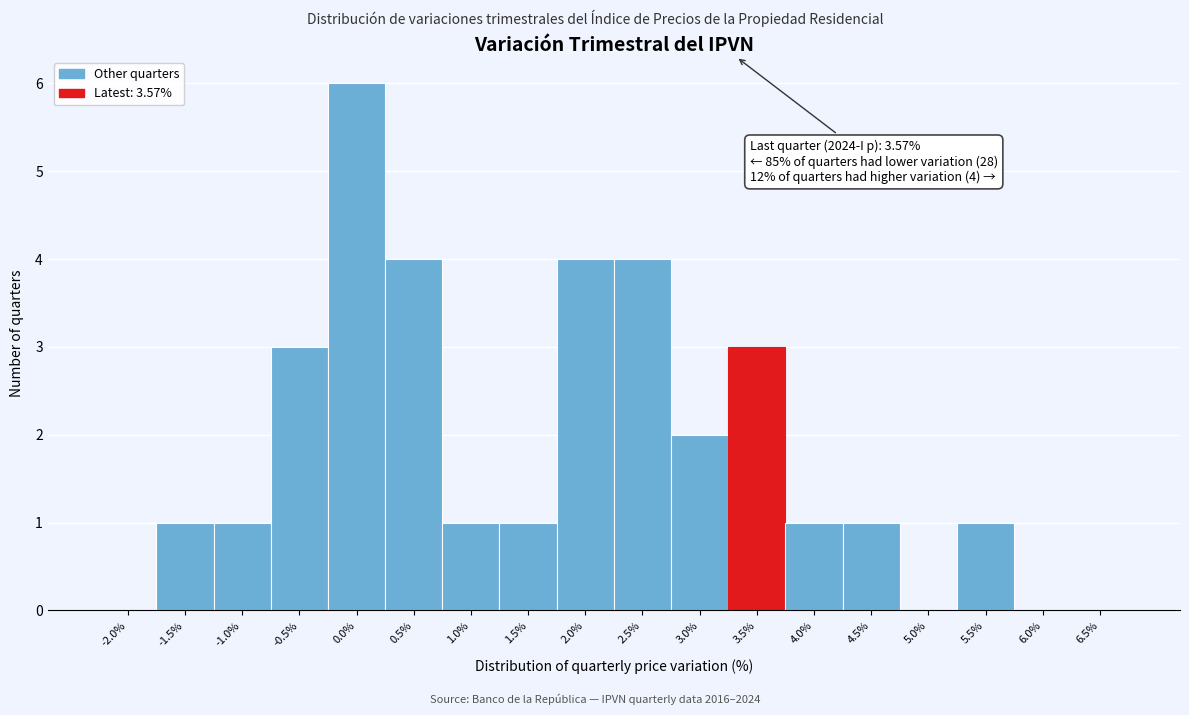

Reading left to right, transcribe all the data shown in this chart.

-2.0%=0	-1.5%=1	-1.0%=1	-0.5%=3	0.0%=6	0.5%=4	1.0%=1	1.5%=1	2.0%=4	2.5%=4	3.0%=2	3.5%=3	4.0%=1	4.5%=1	5.0%=0	5.5%=1	6.0%=0	6.5%=0